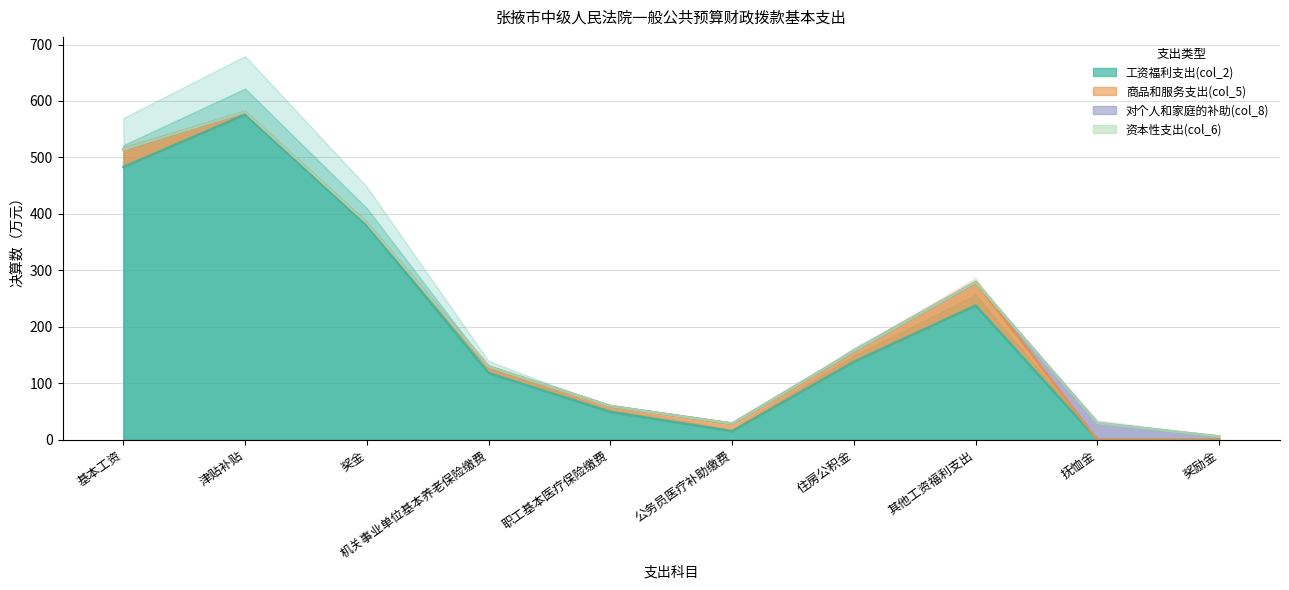

Is the value of 工资福利支出(col_2) at 公务员医疗补助缴费 greater than the value of 资本性支出(col_6) at 奖金?

Yes